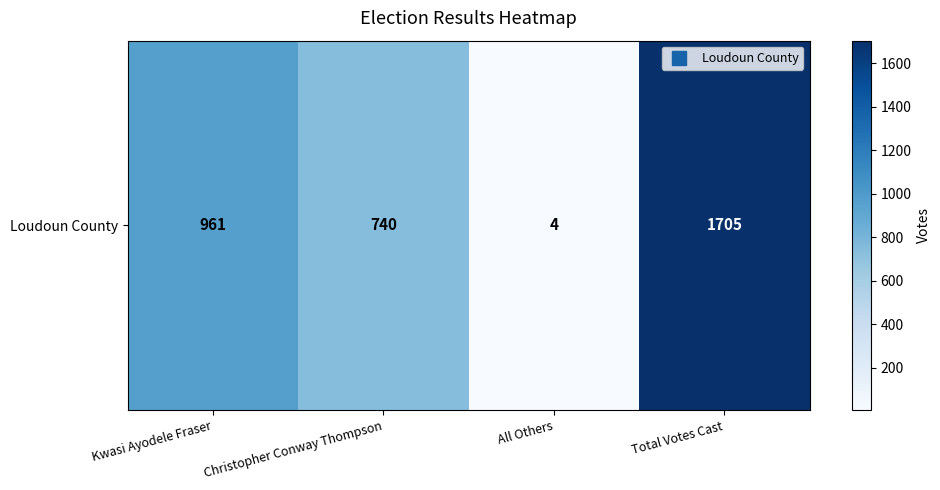

What is the minimum value shown in the chart?

4